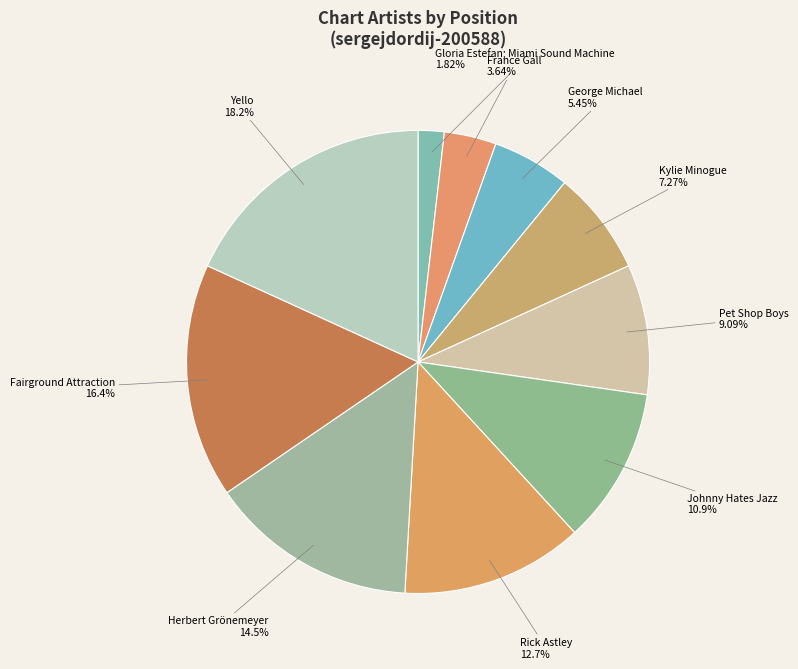

To the nearest percent, what is the average slice percentage?

10%